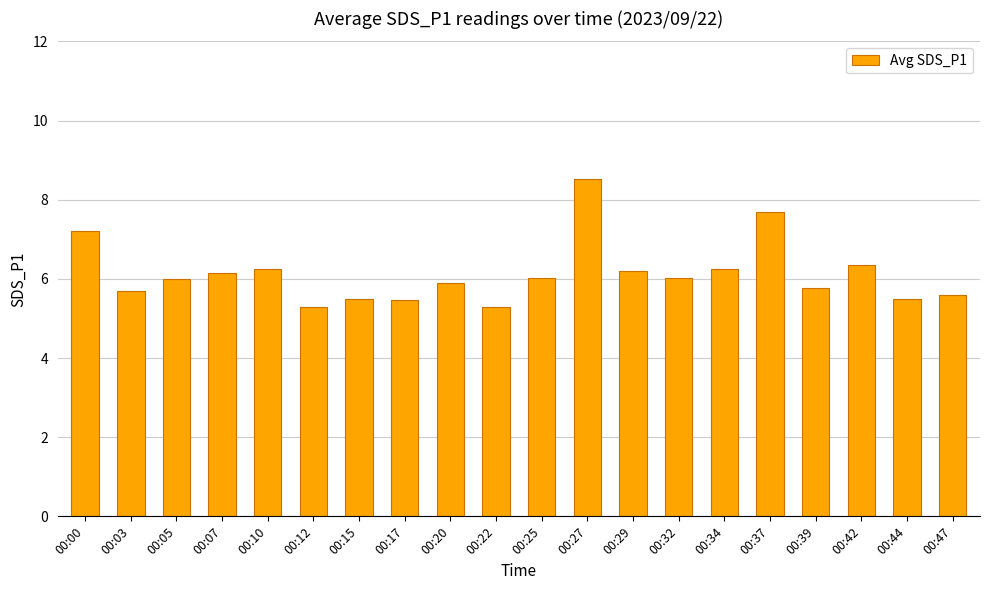

What is the difference between the values at 00:47 and 00:27?

2.9